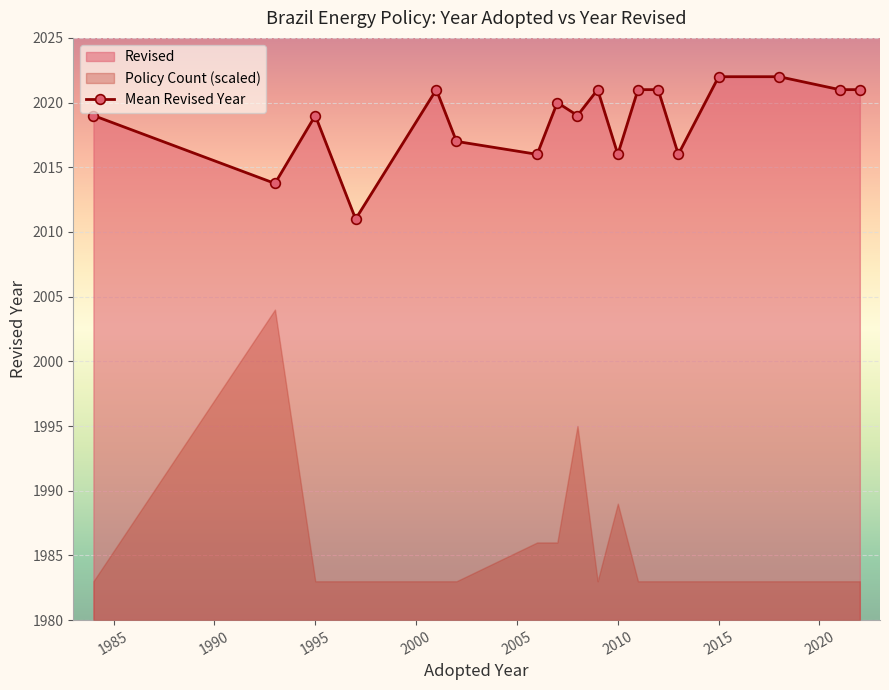

True or false: Mean Revised Year has more than 2 interior local peaks.

True